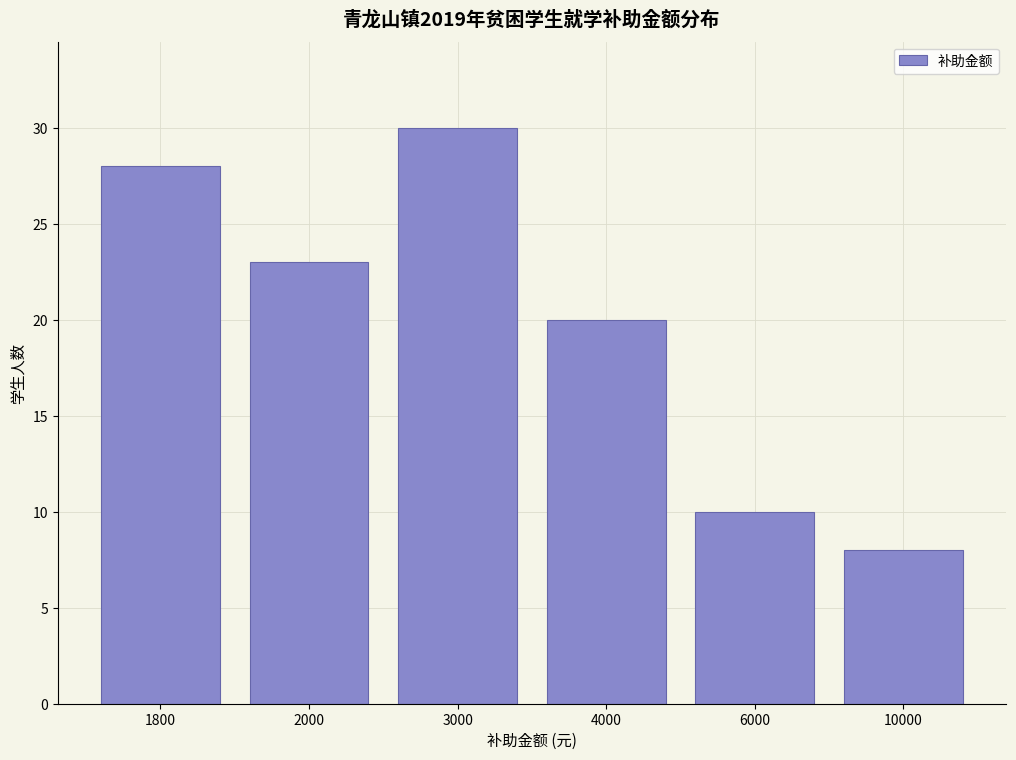

Reading right to left, what are all the values shown in this chart?

10000=8	6000=10	4000=20	3000=30	2000=23	1800=28